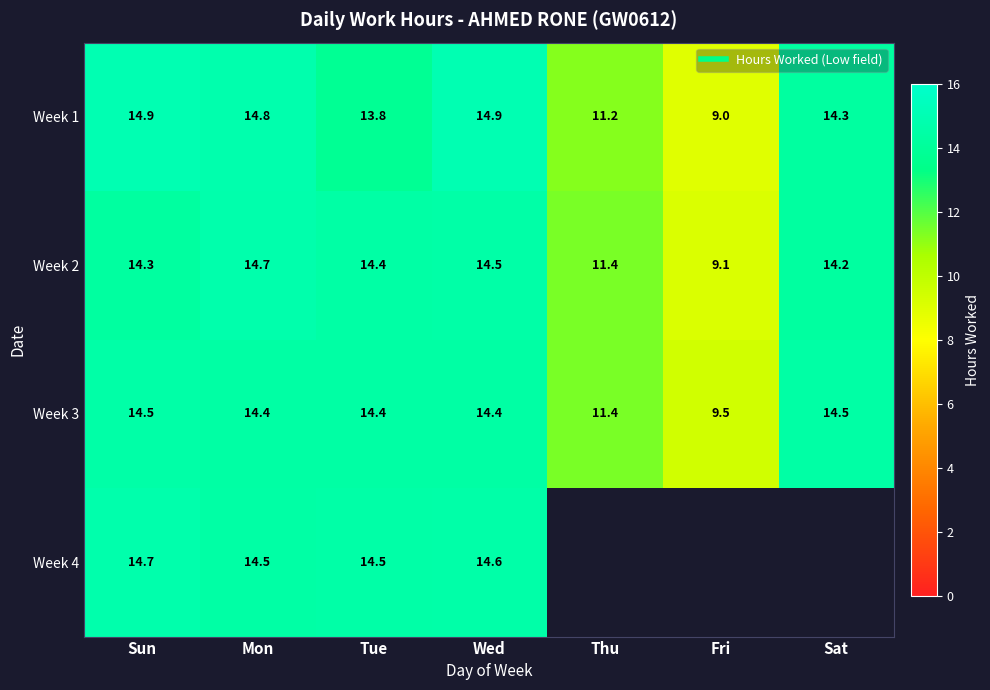

Where does the Week 1 series first go above 14?

Sun